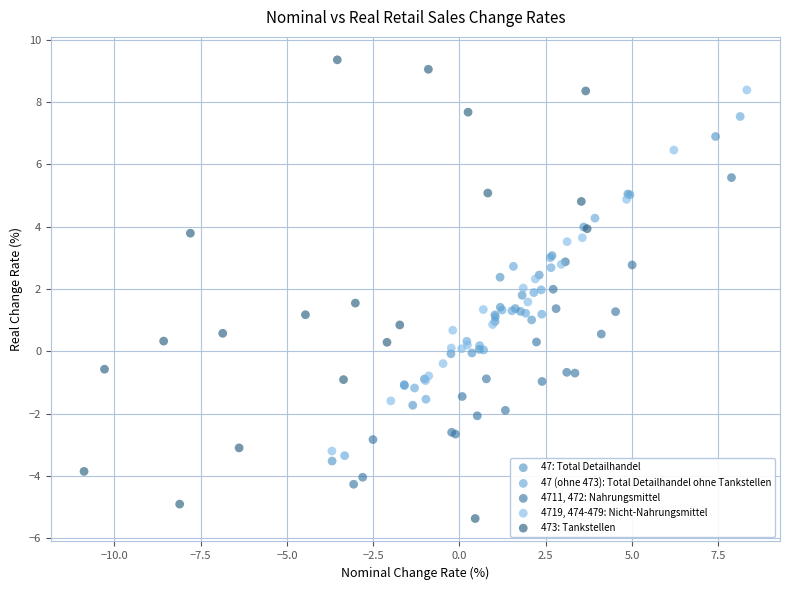

Which series has the largest Y range (max minus min)?

473: Tankstellen